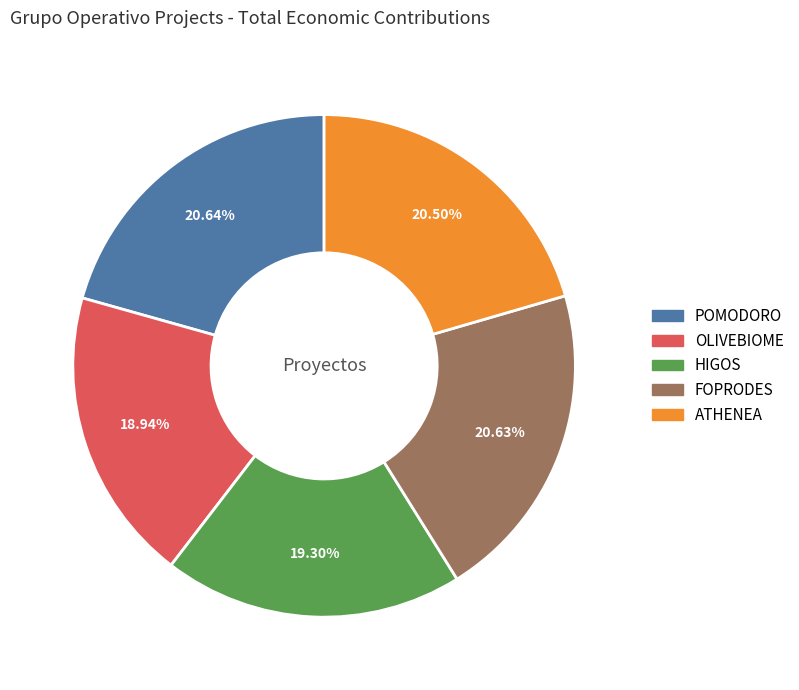

Do OLIVEBIOME and ATHENEA together represent more than half of the pie?

No